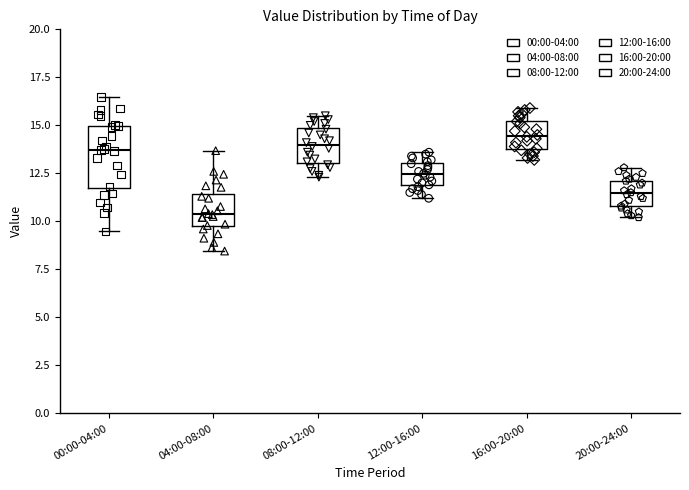

Reading left to right, read every box against the y-axis: the position of its median line, the range the box covers, and the ends of its whiskers. The values are not printed on the chart, so give them approximately, as read against the axis.

00:00-04:00: median 13.5, box 11.5 to 15.0, whiskers 9.5 to 16.5
04:00-08:00: median 10.5, box 9.5 to 11.5, whiskers 8.5 to 13.5
08:00-12:00: median 14.0, box 13.0 to 15.0, whiskers 12.5 to 15.5
12:00-16:00: median 12.5, box 12.0 to 13.0, whiskers 11.0 to 13.5
16:00-20:00: median 14.5, box 14.0 to 15.5, whiskers 13.0 to 16.0
20:00-24:00: median 11.5, box 11.0 to 12.0, whiskers 10.0 to 13.0